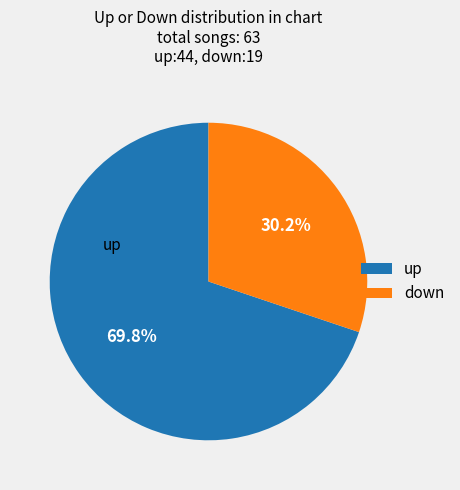

Approximately how many times larger is the value at up compared to down?

2.3